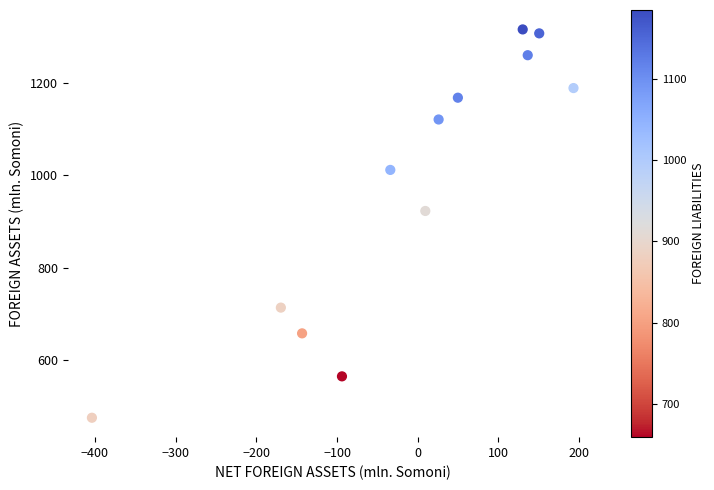

What Y value in the scatter plot is closest to 895?

922.6